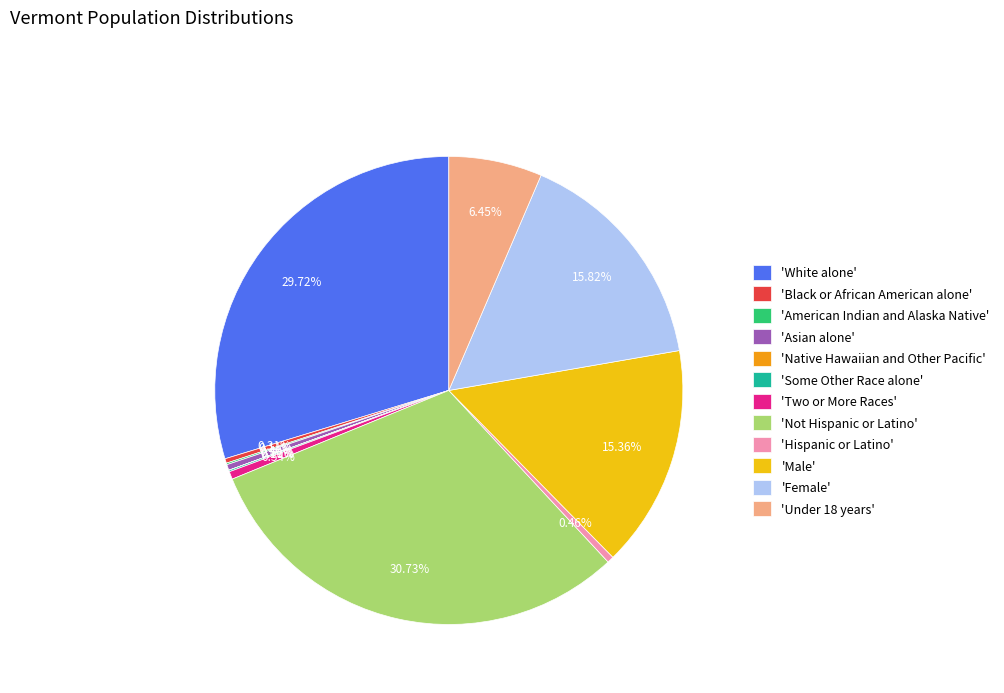

Between 'Hispanic or Latino' and 'Not Hispanic or Latino', which is larger?

'Not Hispanic or Latino'